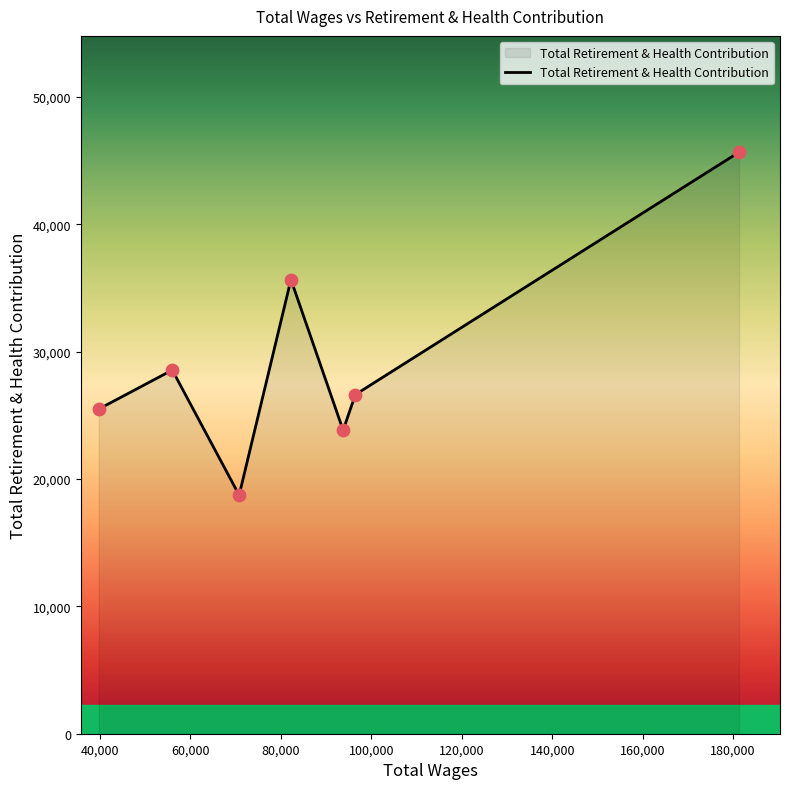

What is the maximum value shown in the chart?

45659